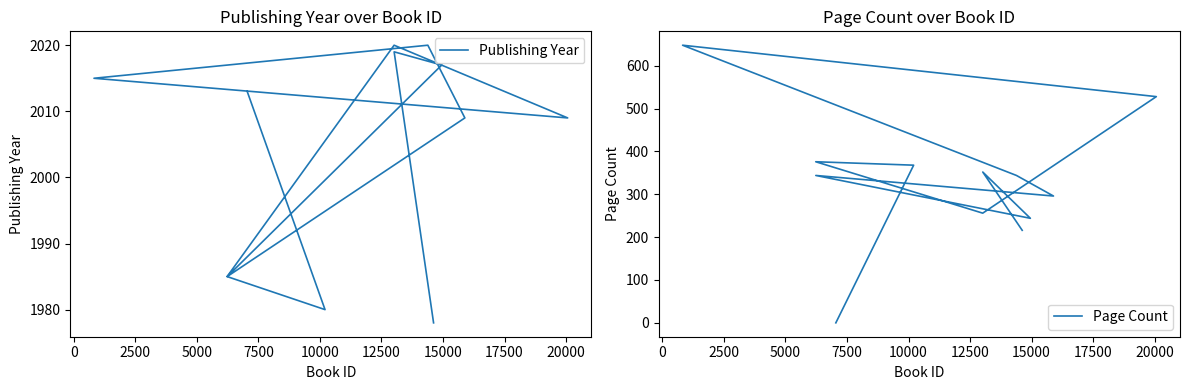

In Page Count, how many points are lower than both neighbors (excluding endpoints)?

3